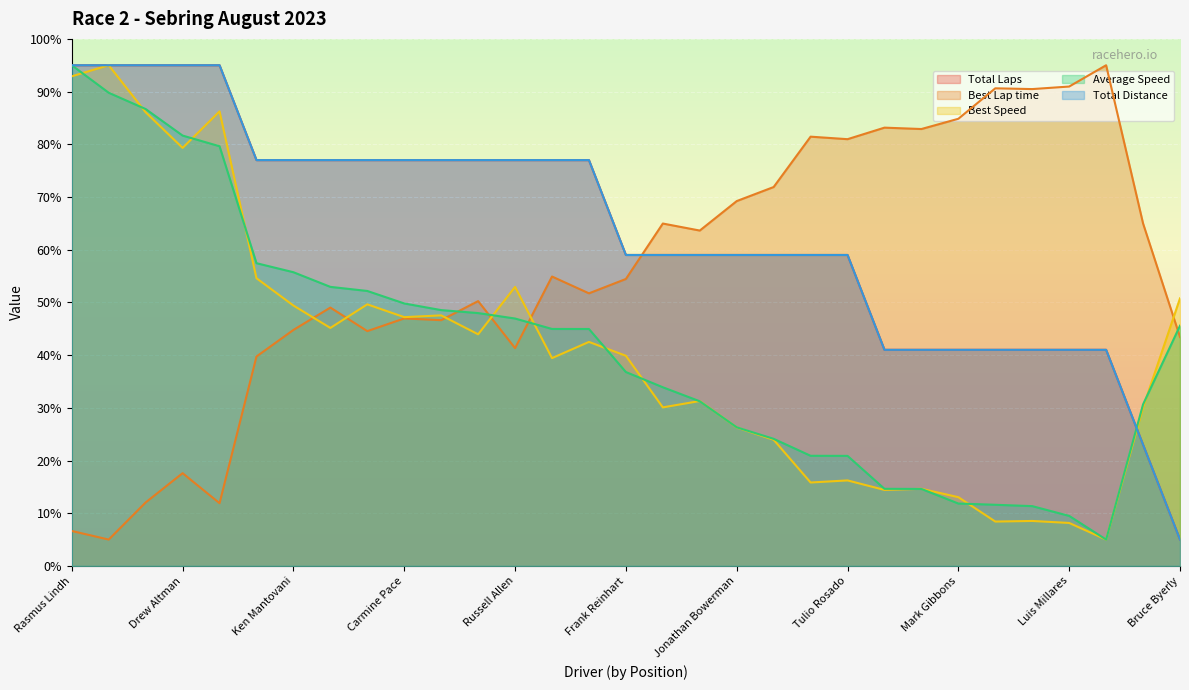

Which series has the largest total across all categories?

Total Distance